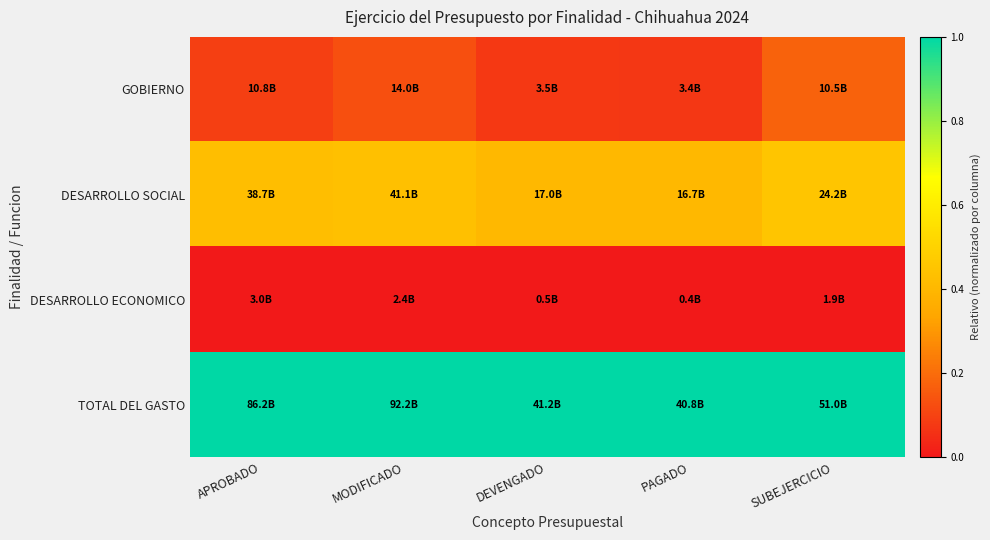

Which label corresponds to the largest value in the chart?

APROBADO